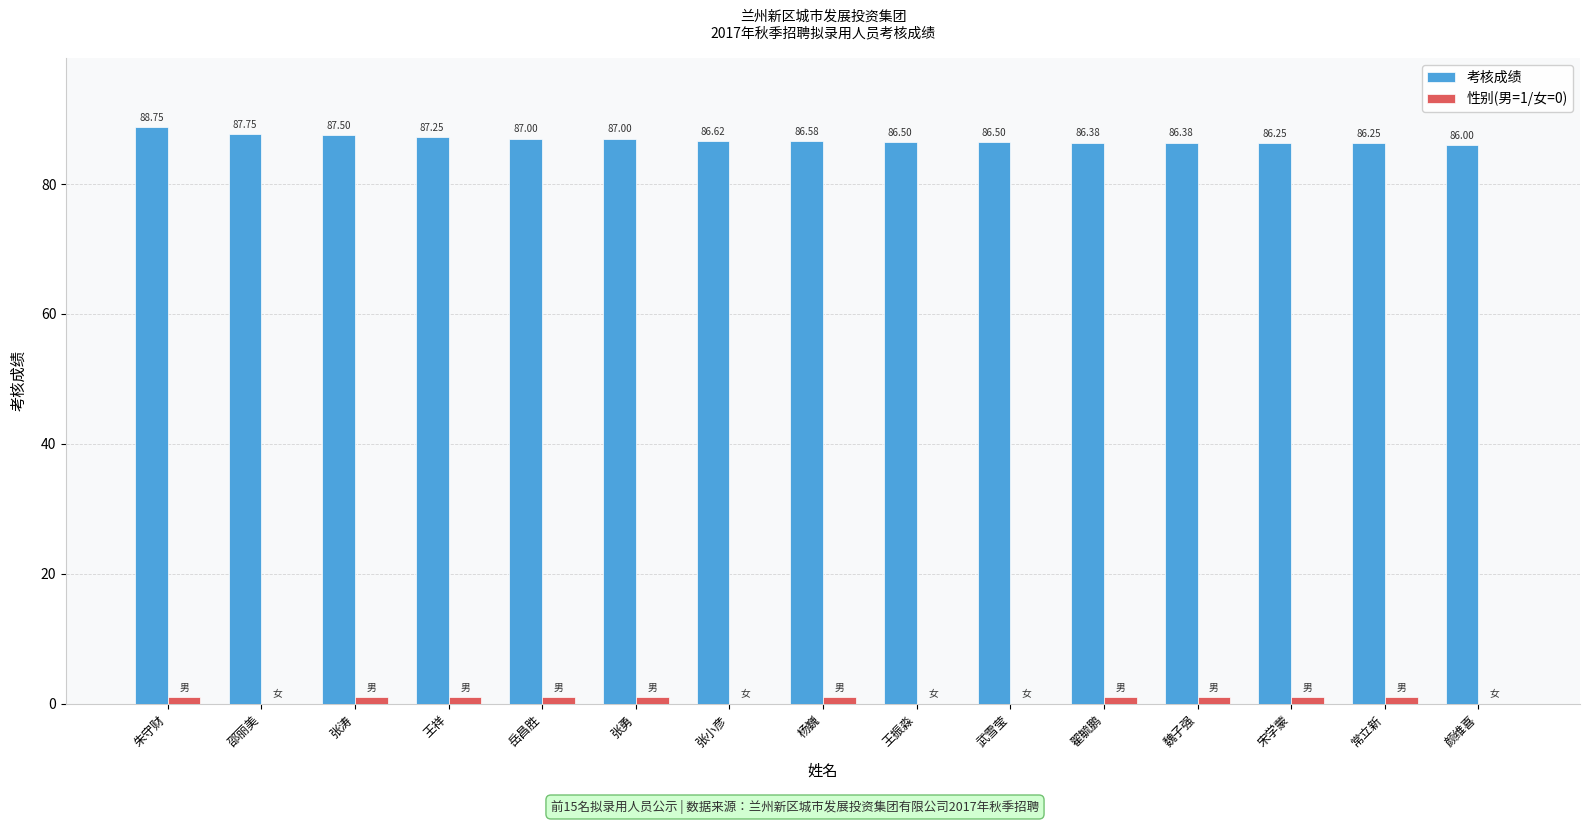

How many positive values does the 性别(男=1/女=0) series have?

10